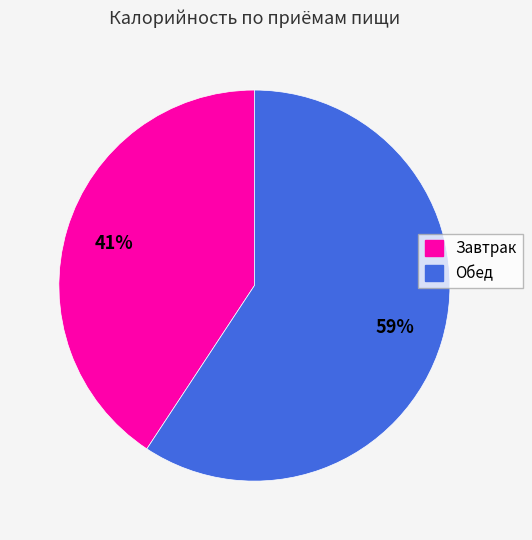

True or false: Завтрак accounts for 31% of the total.

False